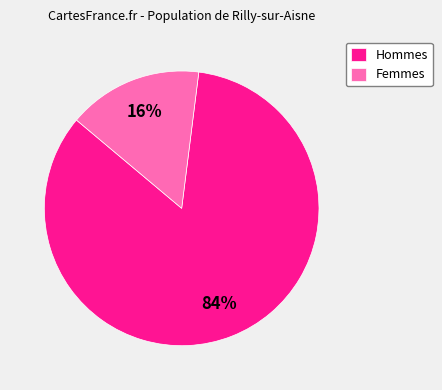

To the nearest percent, what is the difference between the largest and smallest slice percentages?

68%